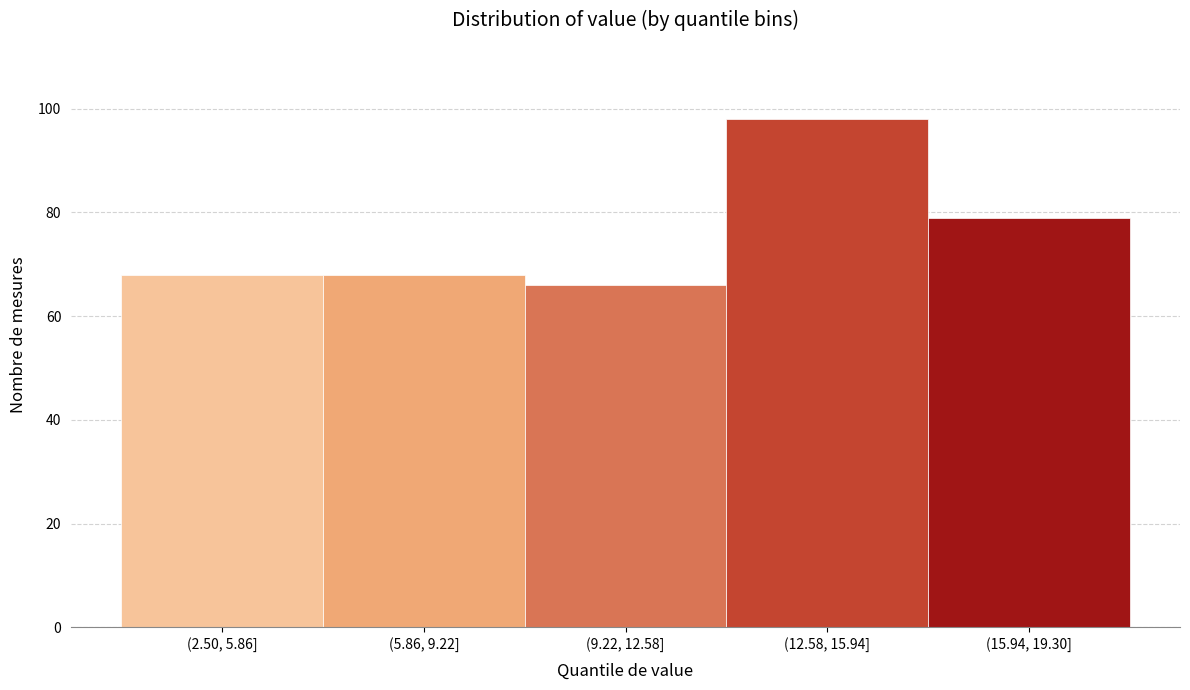

Reading left to right, extract all data points from this chart.

(2.50, 5.86]=68	(5.86, 9.22]=68	(9.22, 12.58]=66	(12.58, 15.94]=98	(15.94, 19.30]=79